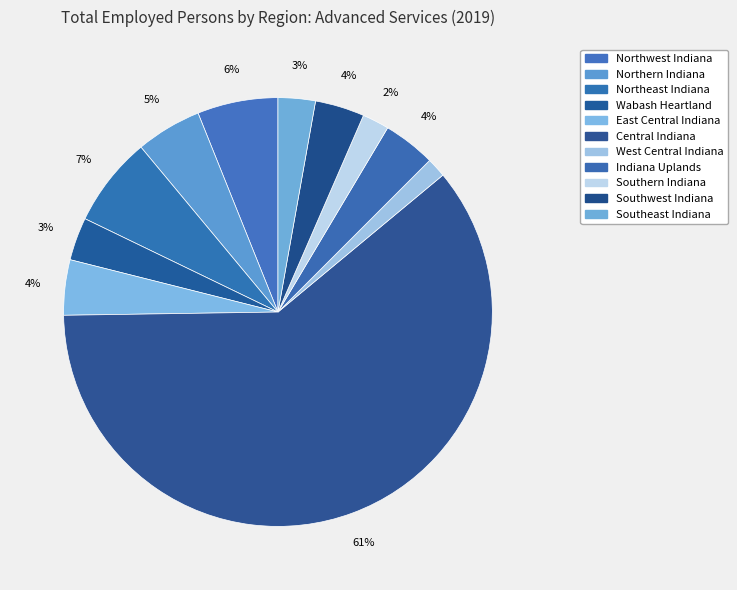

What is the largest slice in the pie chart?

Central Indiana